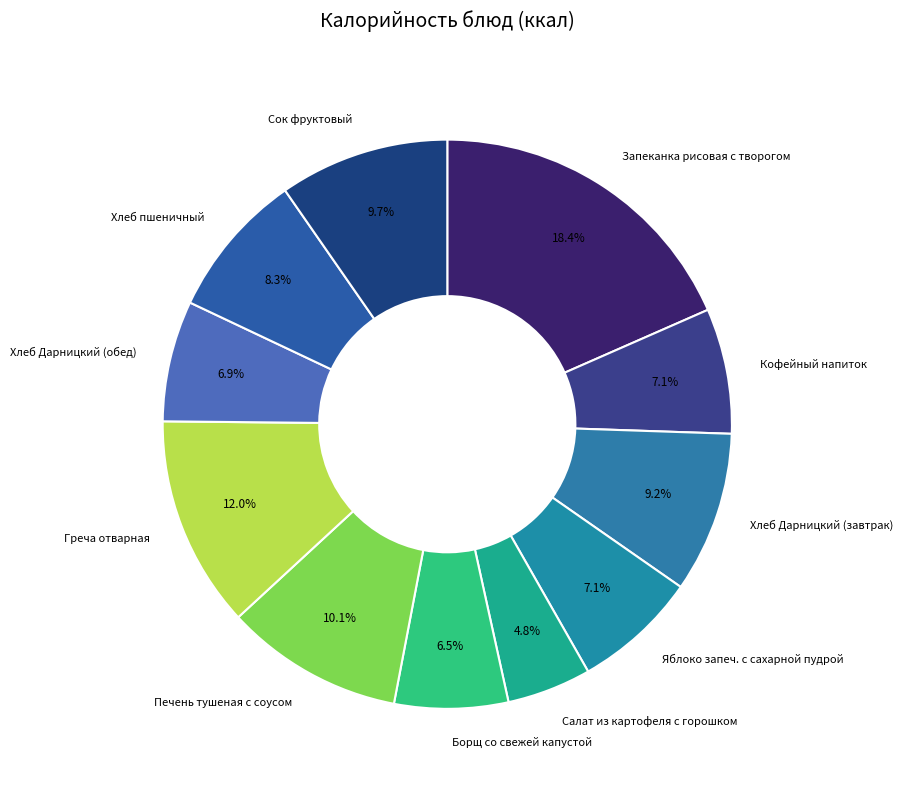

What is the largest slice in the pie chart?

Запеканка рисовая с творогом